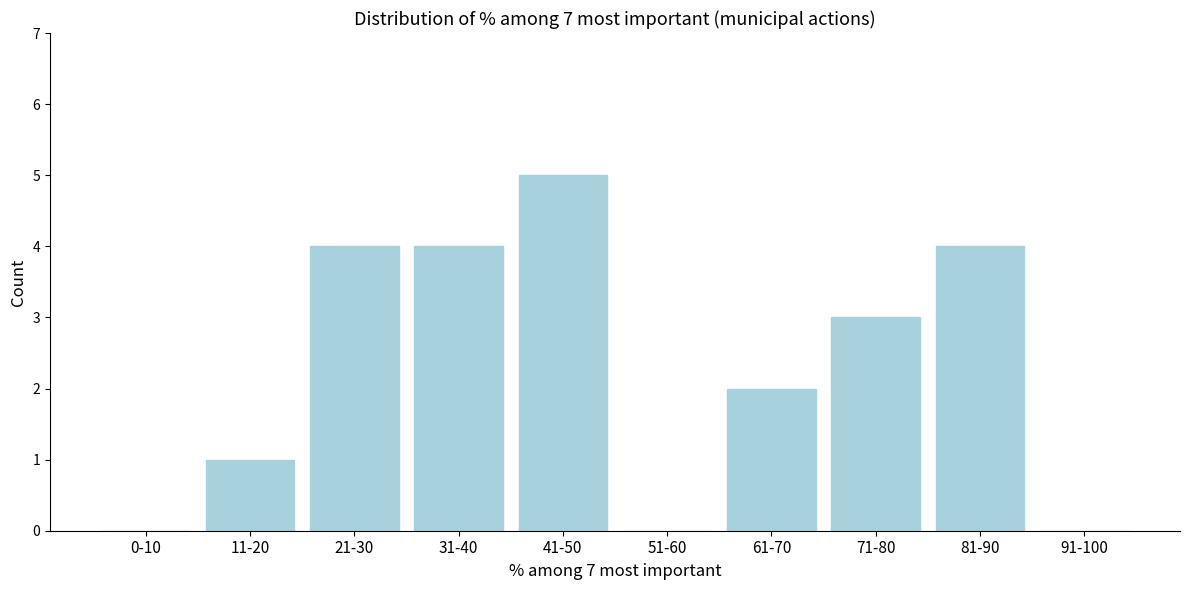

Reading right to left, list all the values displayed in this chart.

91-100=0	81-90=4	71-80=3	61-70=2	51-60=0	41-50=5	31-40=4	21-30=4	11-20=1	0-10=0